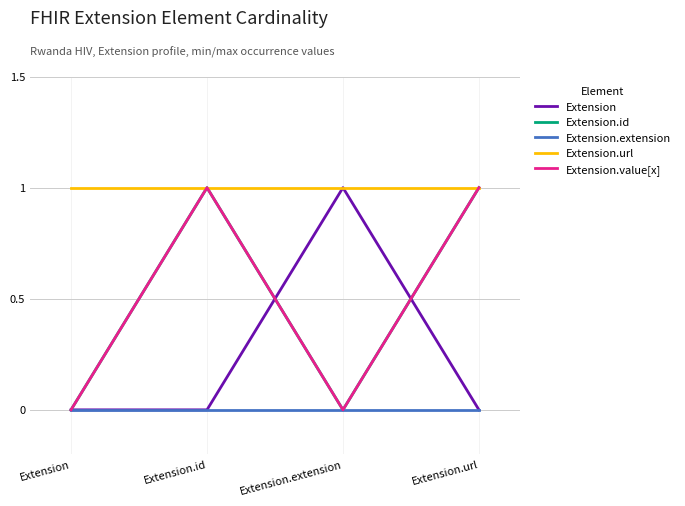

Is this an area chart (filled region under the line)?

No